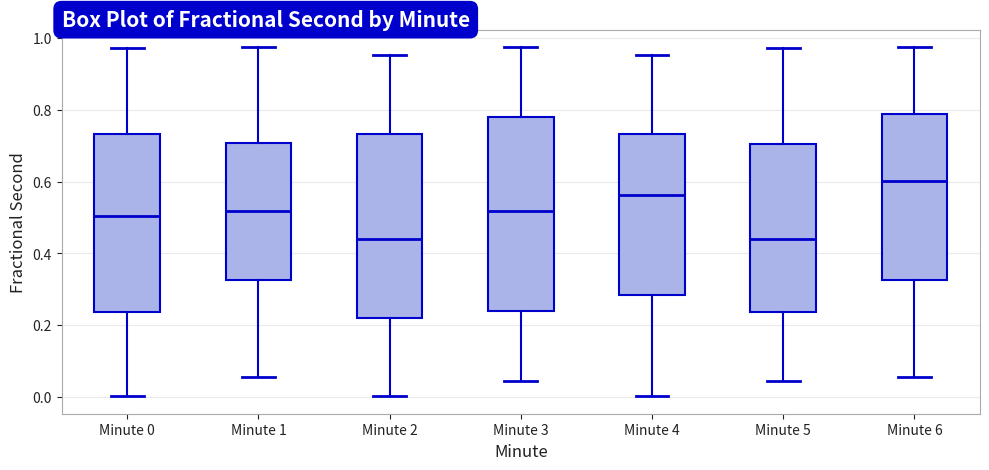

Where is the lower edge of the box for Minute 3 on the y-axis? The values are not printed on the chart, so give them approximately, as read against the axis.

0.24